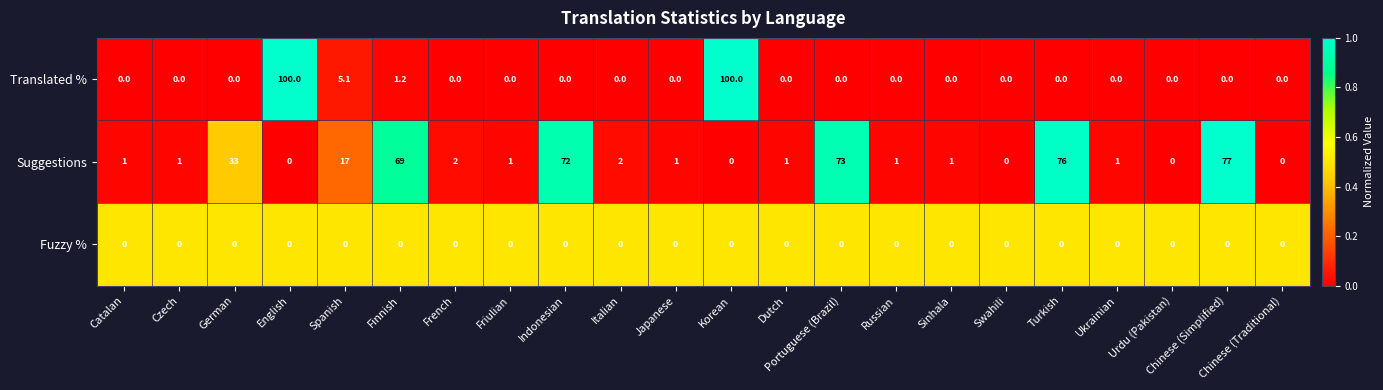

What is the total value across all series at Turkish?

76.0